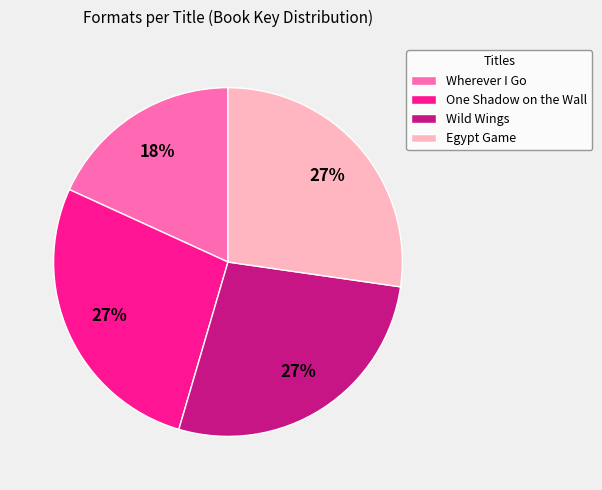

Is there any slice that represents more than half of the pie?

No